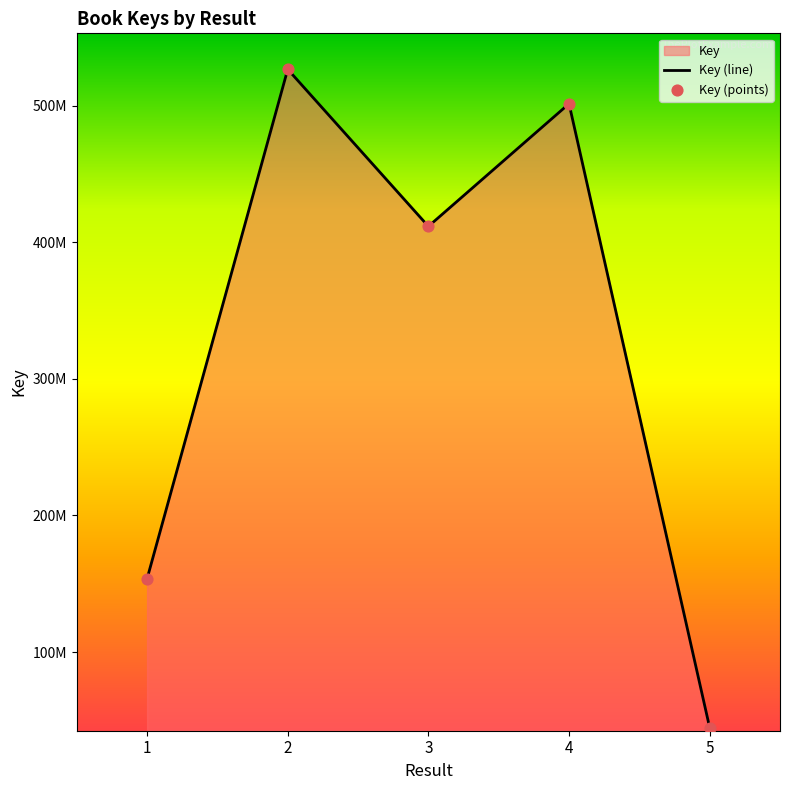

Between 3 and 4, which is larger?

4